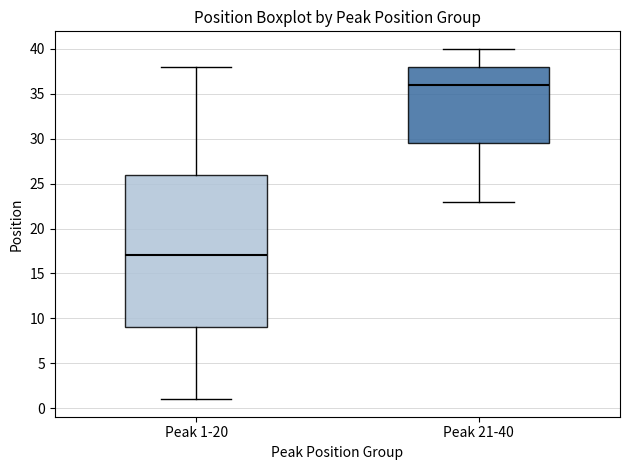

Which box's median line is the highest?

Peak 21-40